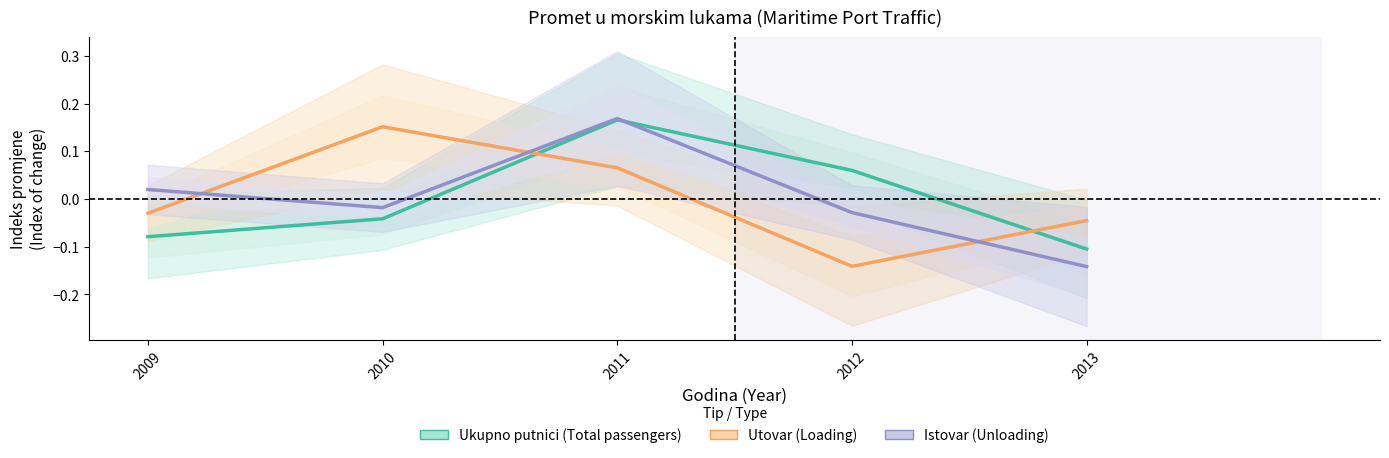

Between which two adjacent categories do Istovar (Unloading) and Ukupno putnici (Total passengers) first intersect?

2011 and 2012